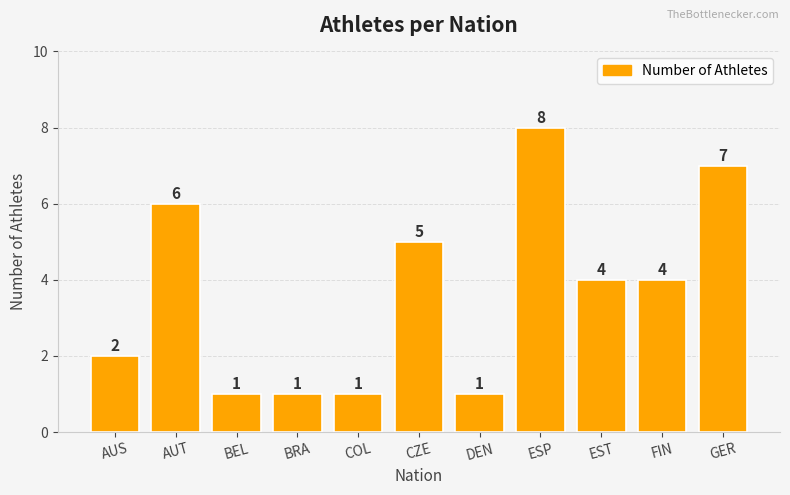

Reading left to right, extract all data points from this chart.

AUS=2	AUT=6	BEL=1	BRA=1	COL=1	CZE=5	DEN=1	ESP=8	EST=4	FIN=4	GER=7